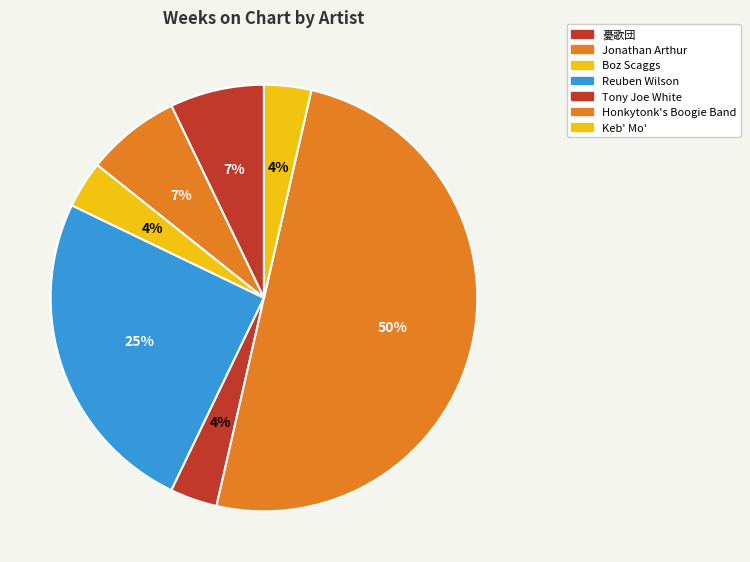

Combined, what portion of the pie is Reuben Wilson and Honkytonk's Boogie Band?

75.0%